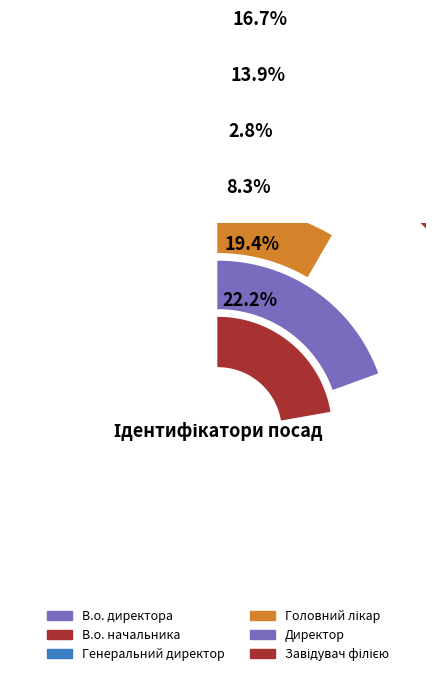

What is the change in value from Генеральний директор to Директор?

+6